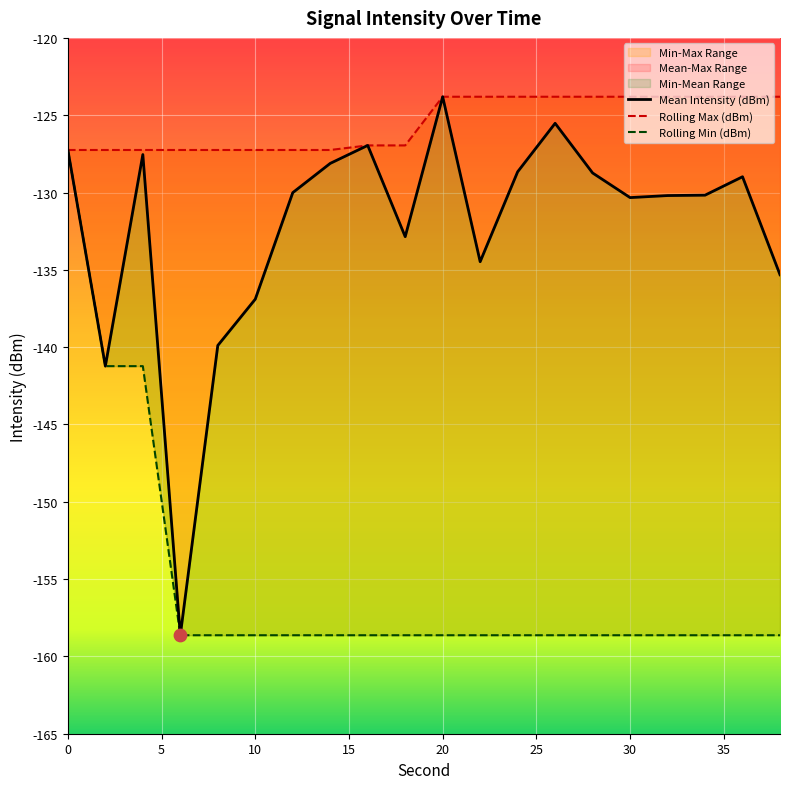

Which series contains the highest Y value?

Mean Intensity (dBm)